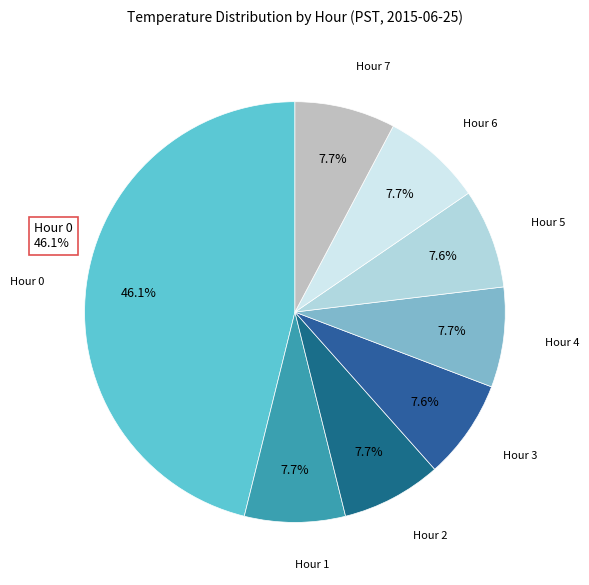

Count the number of slices in the pie.

8